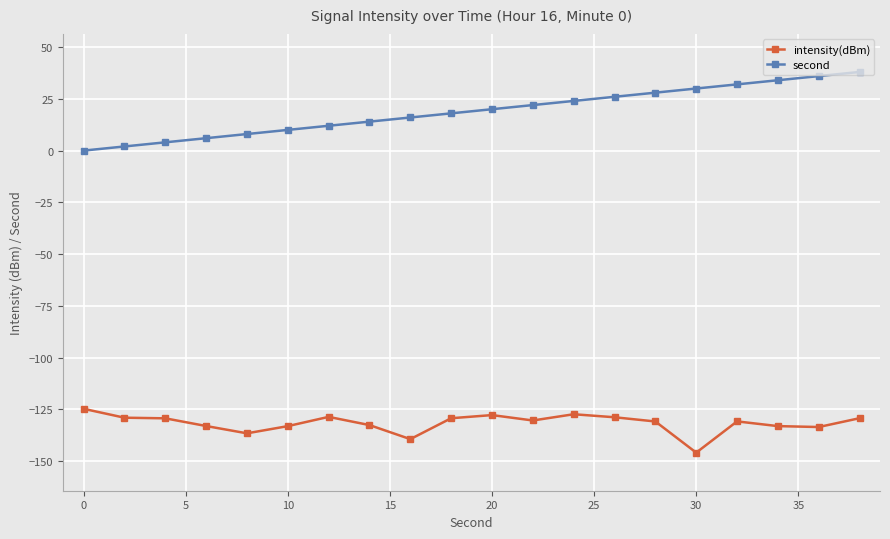

Count the number of data series in this chart.

2